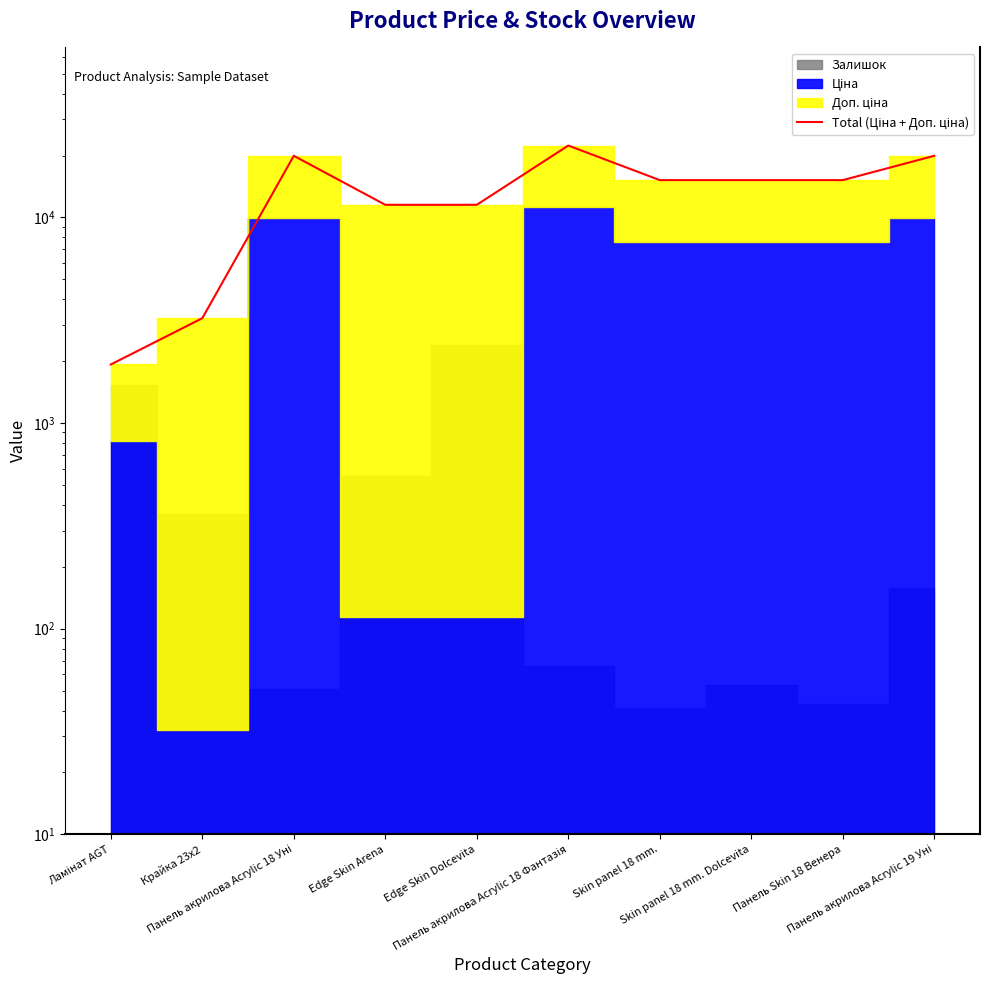

Which label corresponds to the largest value in the chart?

Панель акрилова Acrylic 18 Фантазія